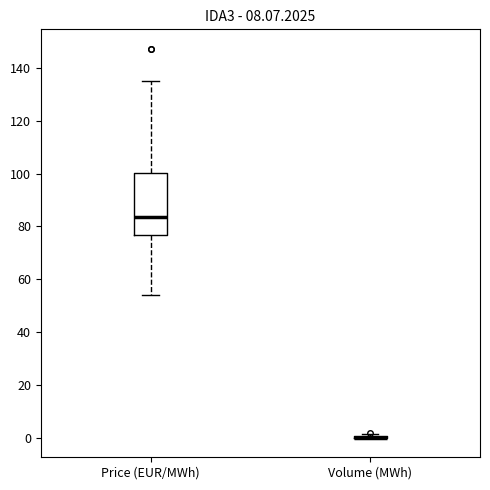

Where is the upper edge of the box for Price (EUR/MWh) on the y-axis? The values are not printed on the chart, so give them approximately, as read against the axis.

100